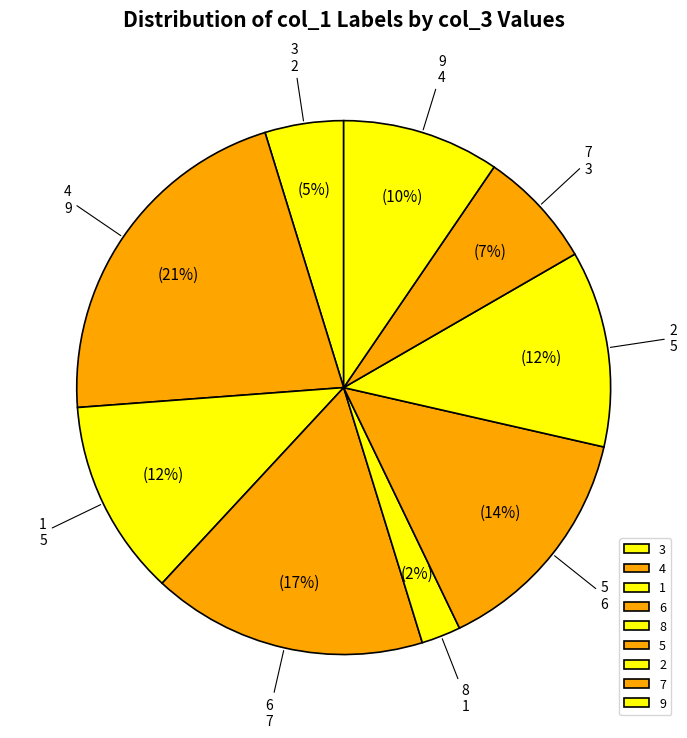

Does 1 account for over 50% of the chart?

No